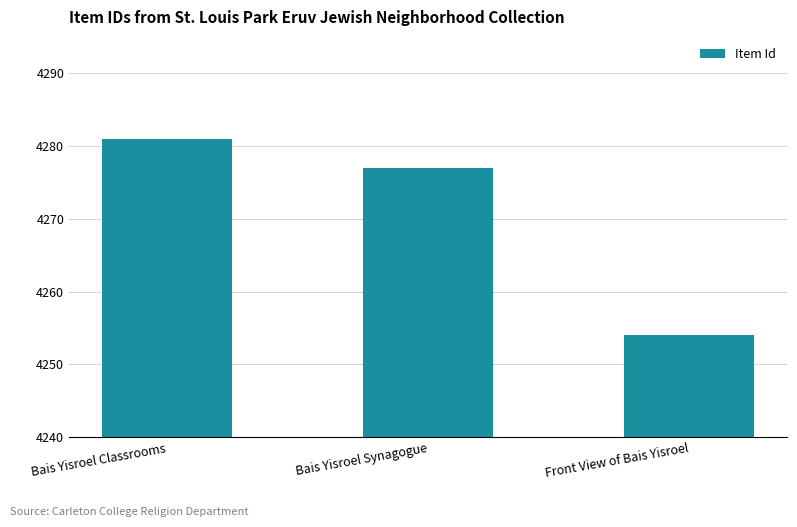

Rank the categories by value from highest to lowest.

Bais Yisroel Classrooms, Bais Yisroel Synagogue, Front View of Bais Yisroel